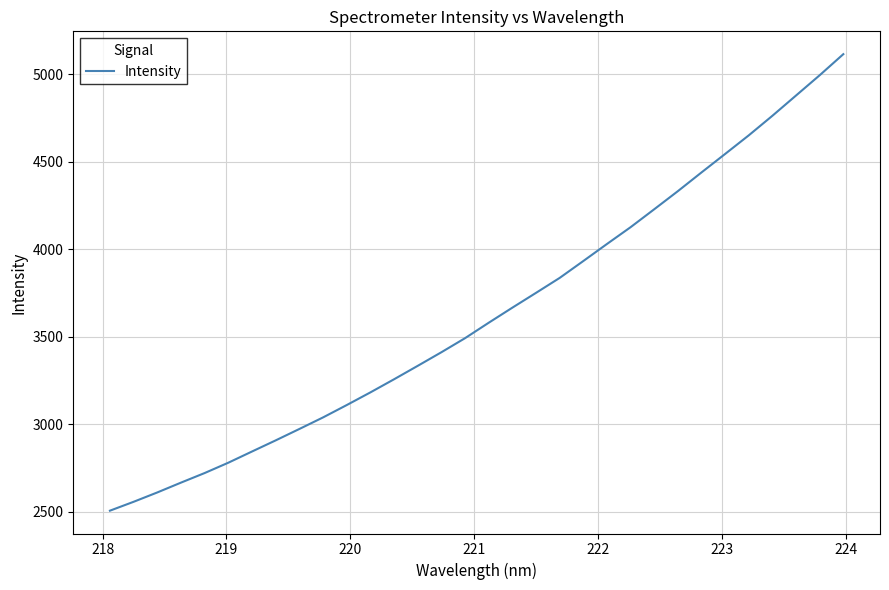

What is the minimum value shown in the chart?

2506.2